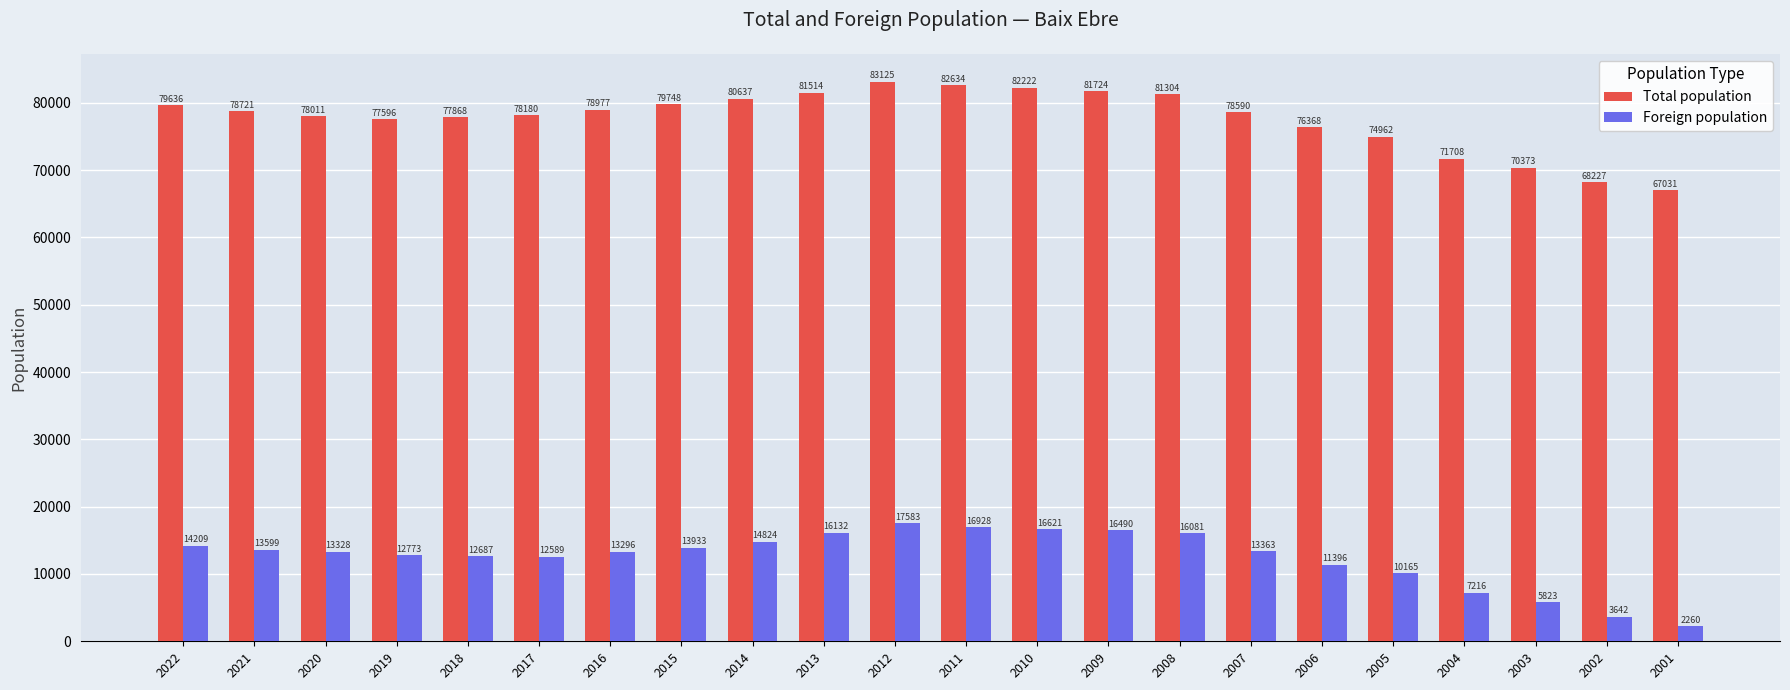

What are all the series names shown in the legend?

Total population, Foreign population